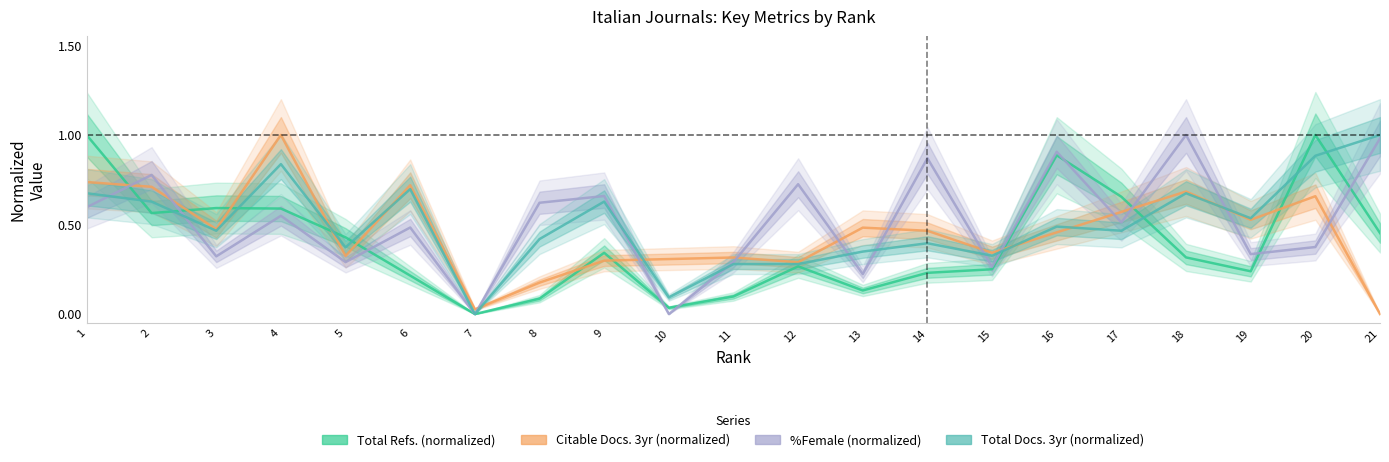

True or false: Citable Docs. 3yr (normalized) has a value of 0.3 at 12.

True